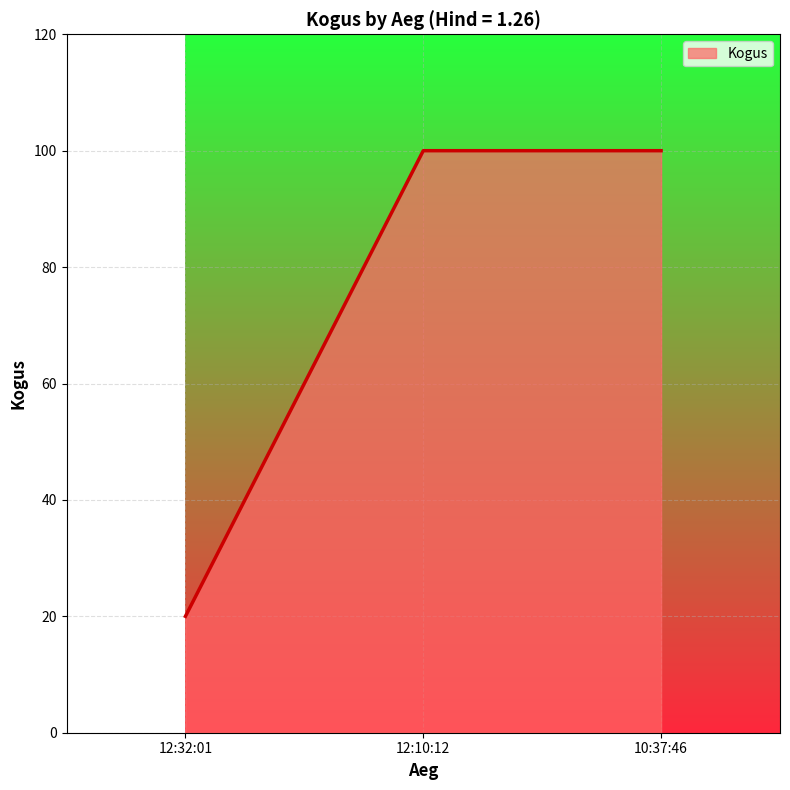

The value at 12:32:01 is 20. True or false?

True